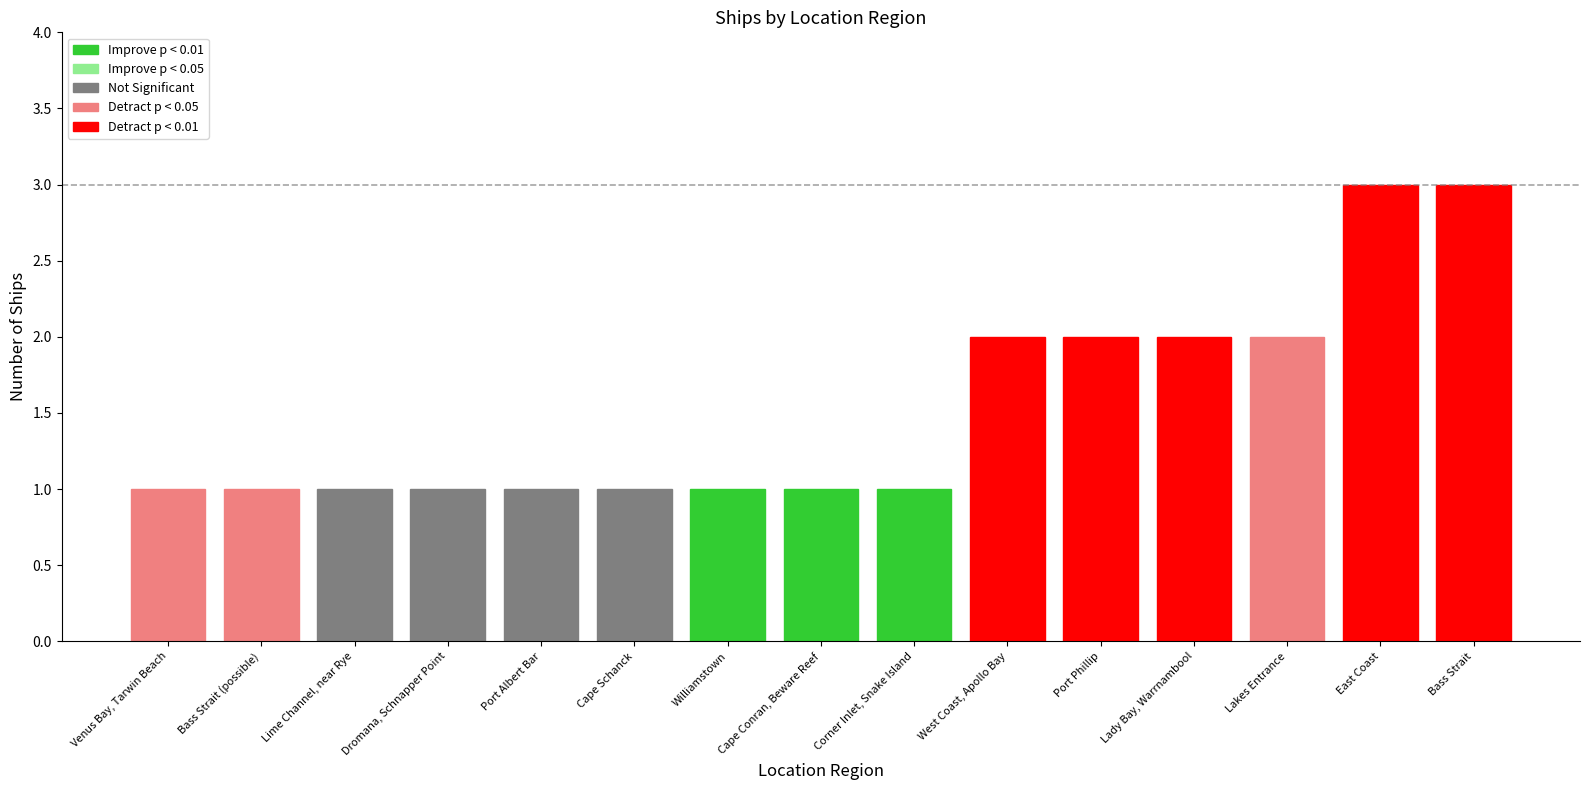

What is the difference between the second highest and second lowest values?

2